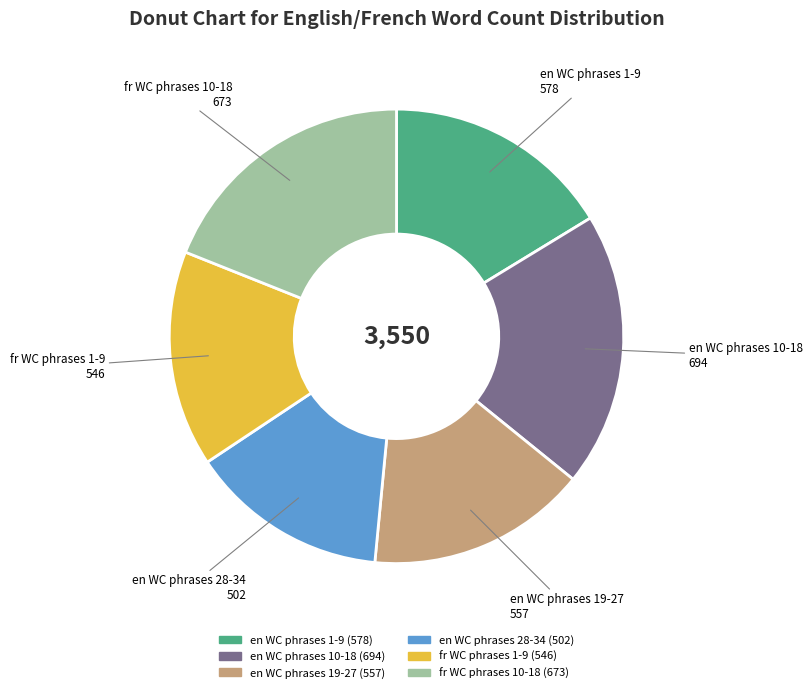

Is there a majority slice in this chart?

No